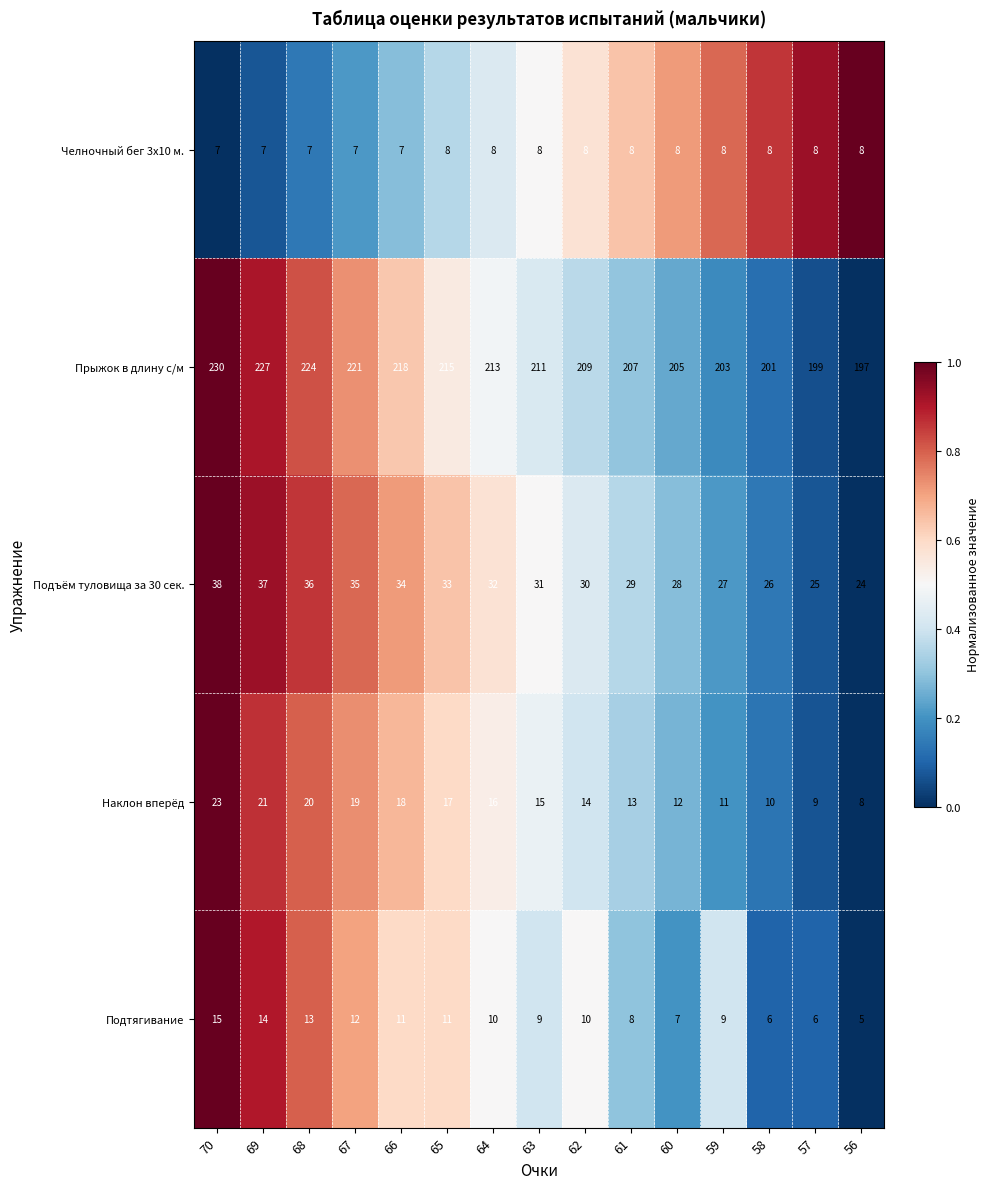

Where does the Прыжок в длину с/м series first go above 211?

70